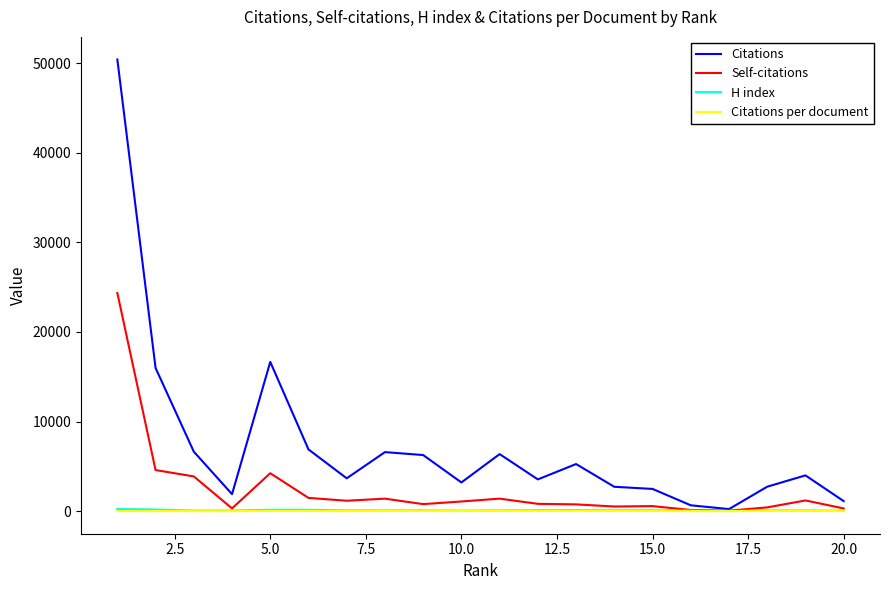

Which series has the largest range (max minus min)?

Citations